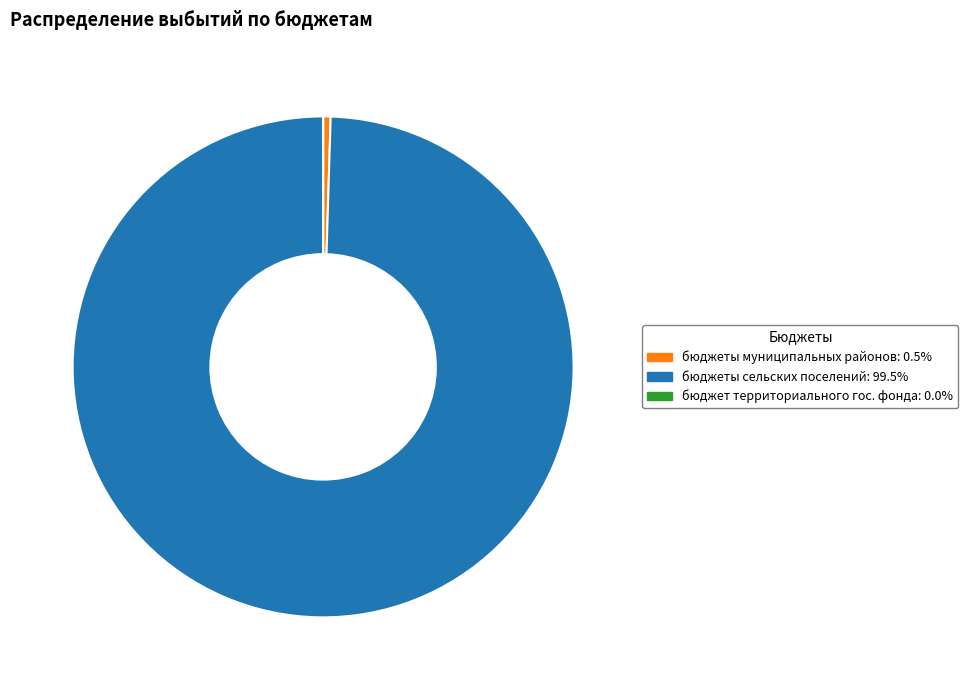

Is there any slice that represents more than half of the pie?

Yes